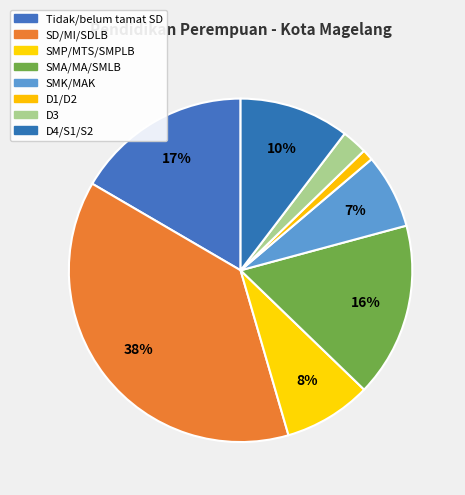

To the nearest percent, what is the difference between the largest and smallest slice percentages?

37%